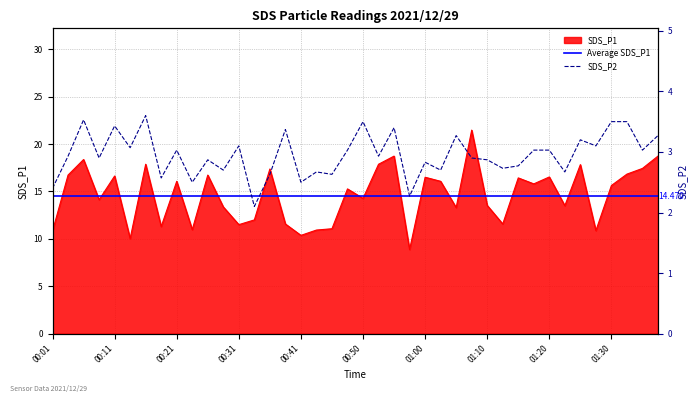

At how many categories does at least one series exceed 3?

40